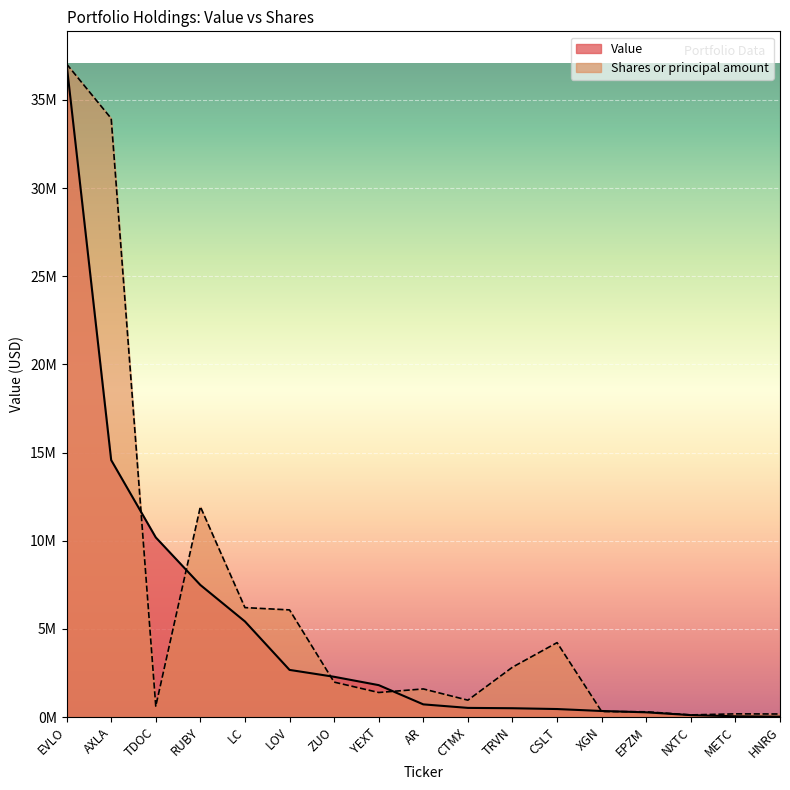

What is the difference between the second highest and second lowest values in the Shares or principal amount series?

33776170.8